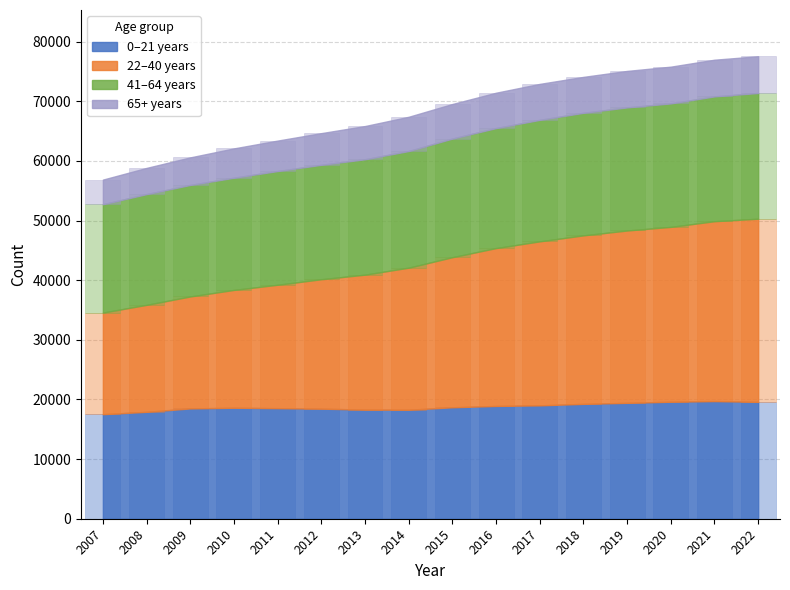

Between 2007 and 2009, which series saw the biggest shift?

22‒40 years